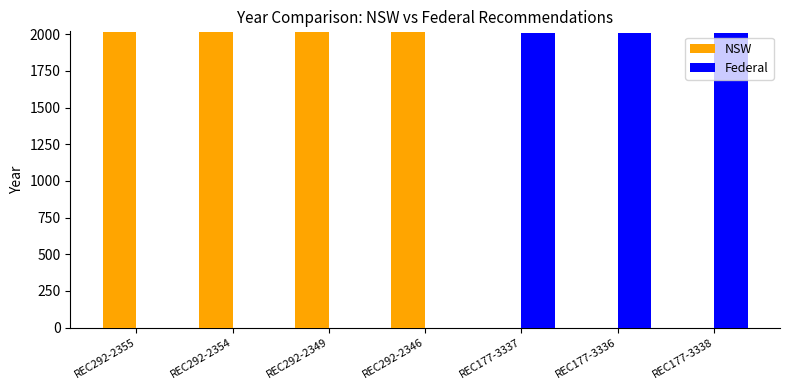

Which series has the largest total across all categories?

NSW